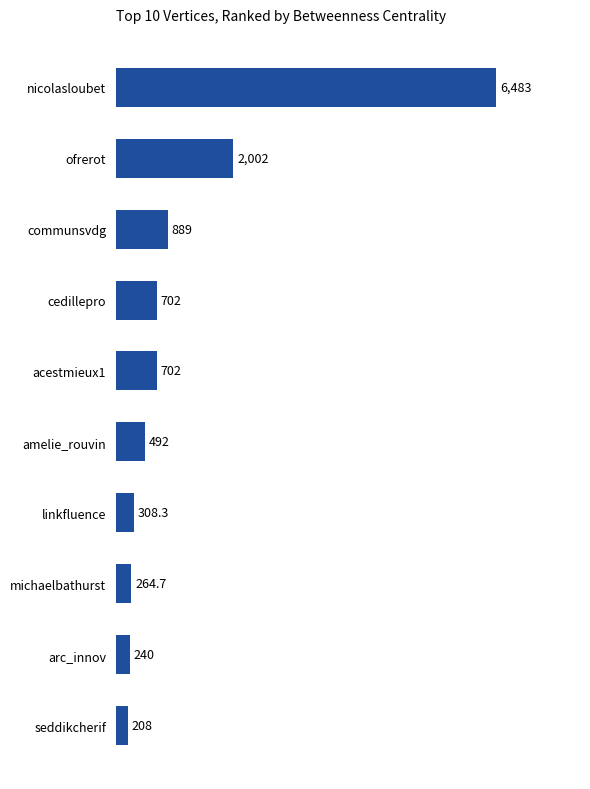

Reading top to bottom, what are all the values shown in this chart?

6483.0	2002.0	889.0	702.0	702.0	492.0	308.3	264.7	240.0	208.0